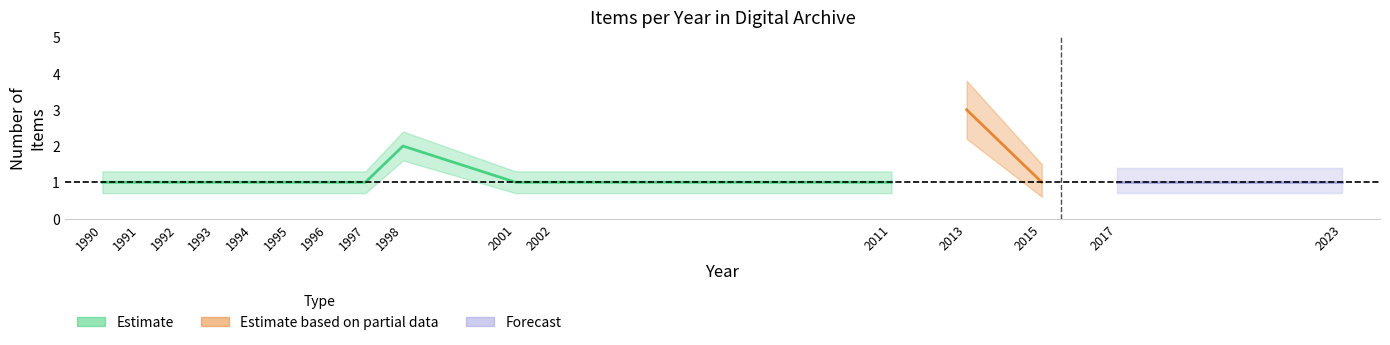

Rank the categories by Estimate value from lowest to highest.

12, 13, 14, 15, 0, 1, 2, 3, 4, 5, 6, 7, 9, 10, 11, 8